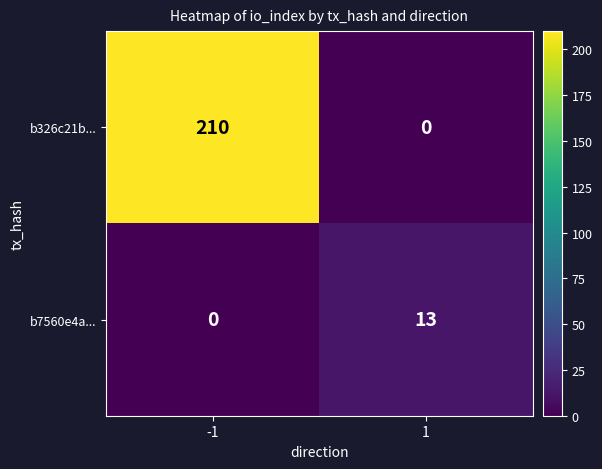

At which category is the sum across all series the highest?

-1